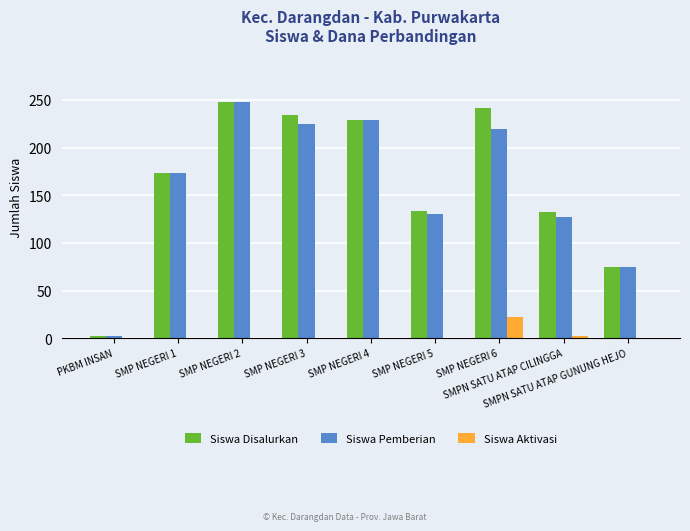

How many series are shown in this chart?

3